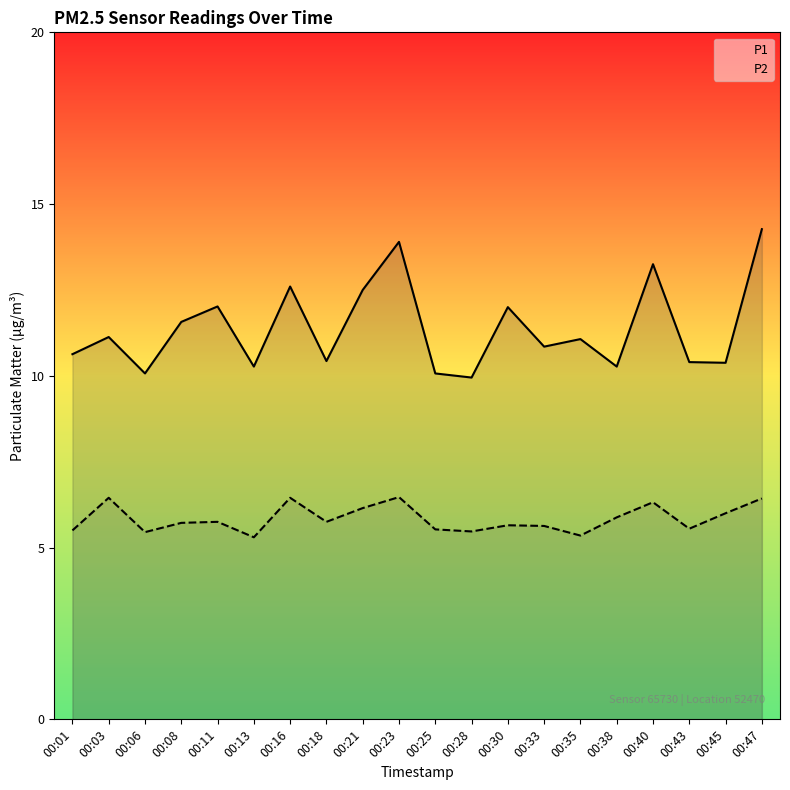

How many categories are shown in the chart?

20